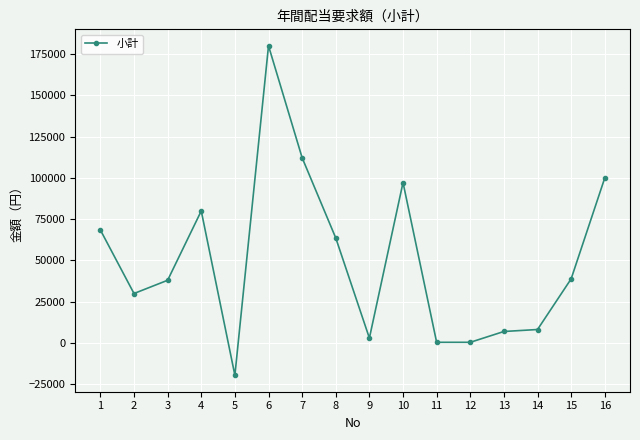

Where is the data nearest to the value 80250?

4